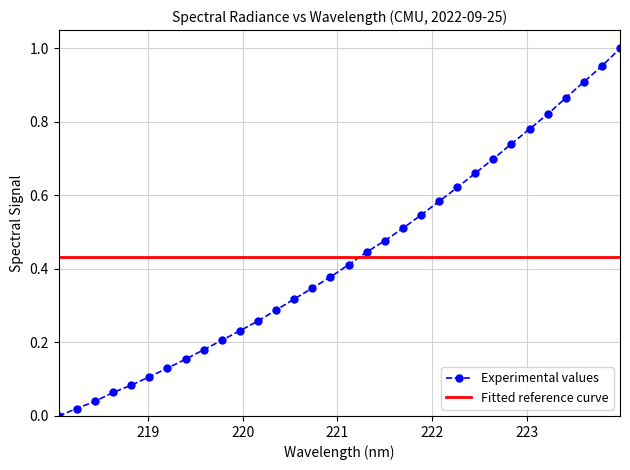

True or false: Experimental values has more than 2 interior local peaks.

False